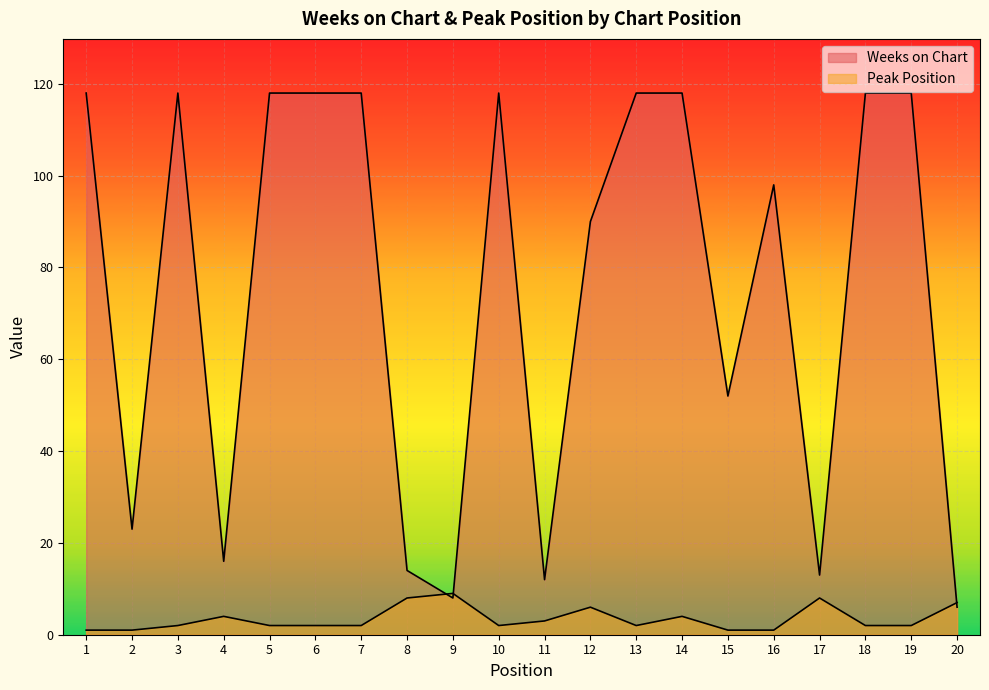

Reading right to left, list all the values displayed in this chart.

Weeks on Chart: 6	118	118	13	98	52	118	118	90	12	118	8	14	118	118	118	16	118	23	118
Peak Position: 7	2	2	8	1	1	4	2	6	3	2	9	8	2	2	2	4	2	1	1